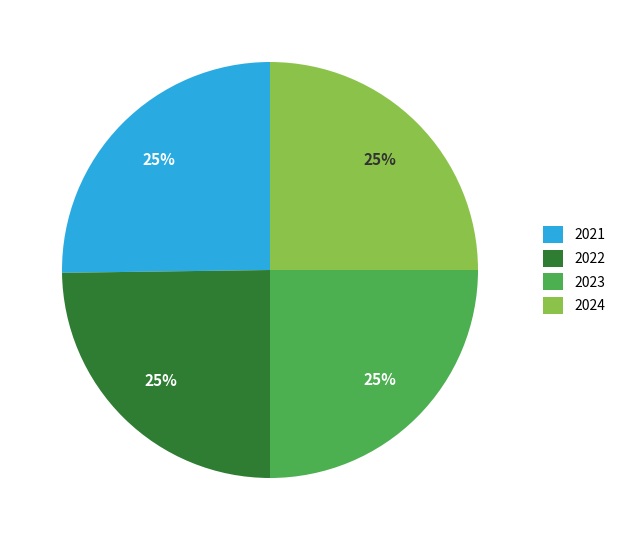

To the nearest percent, what percentage of the pie is 2024?

25%